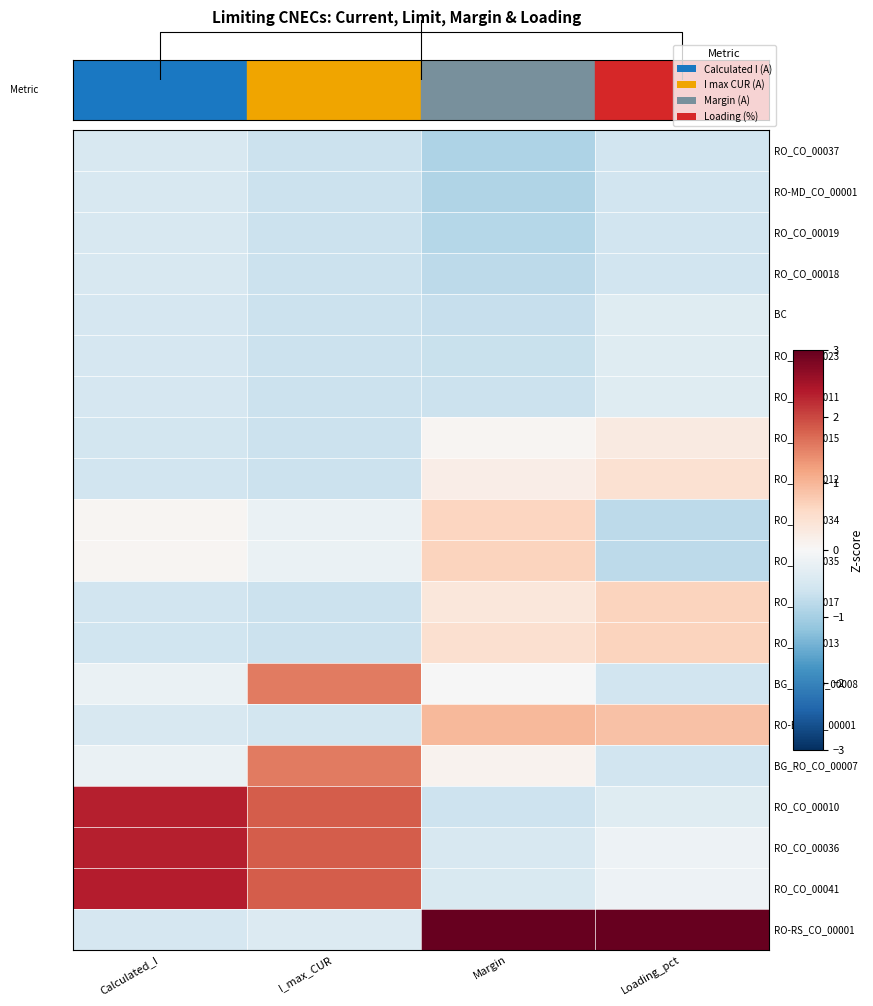

How many series are shown in this chart?

20